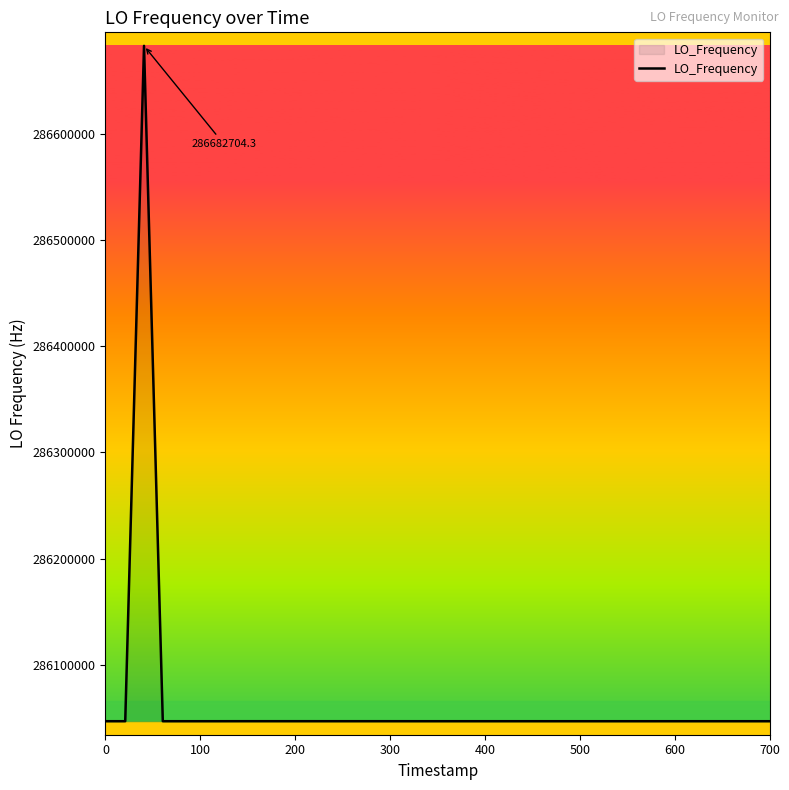

What is the minimum value shown in the chart?

286046995.4